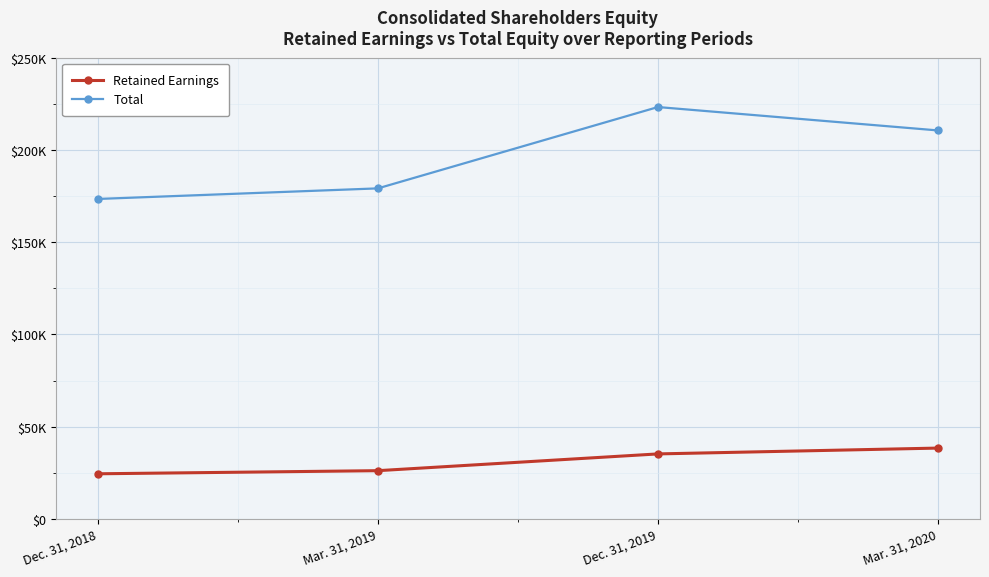

Reading left to right, what are all the values shown in this chart?

Retained Earnings: Dec. 31, 2018=24472	Mar. 31, 2019=26161	Dec. 31, 2019=35246	Mar. 31, 2020=38408
Total: Dec. 31, 2018=173433	Mar. 31, 2019=179167	Dec. 31, 2019=223249	Mar. 31, 2020=210570